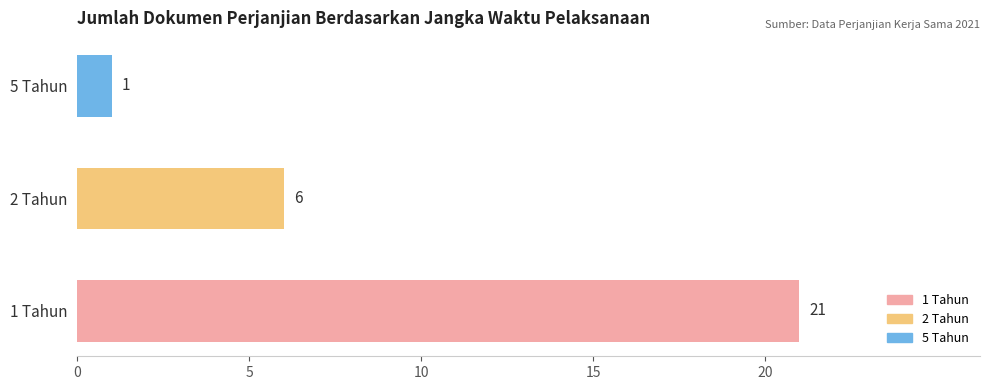

List the labels in order of value, smallest first.

5 Tahun, 2 Tahun, 1 Tahun